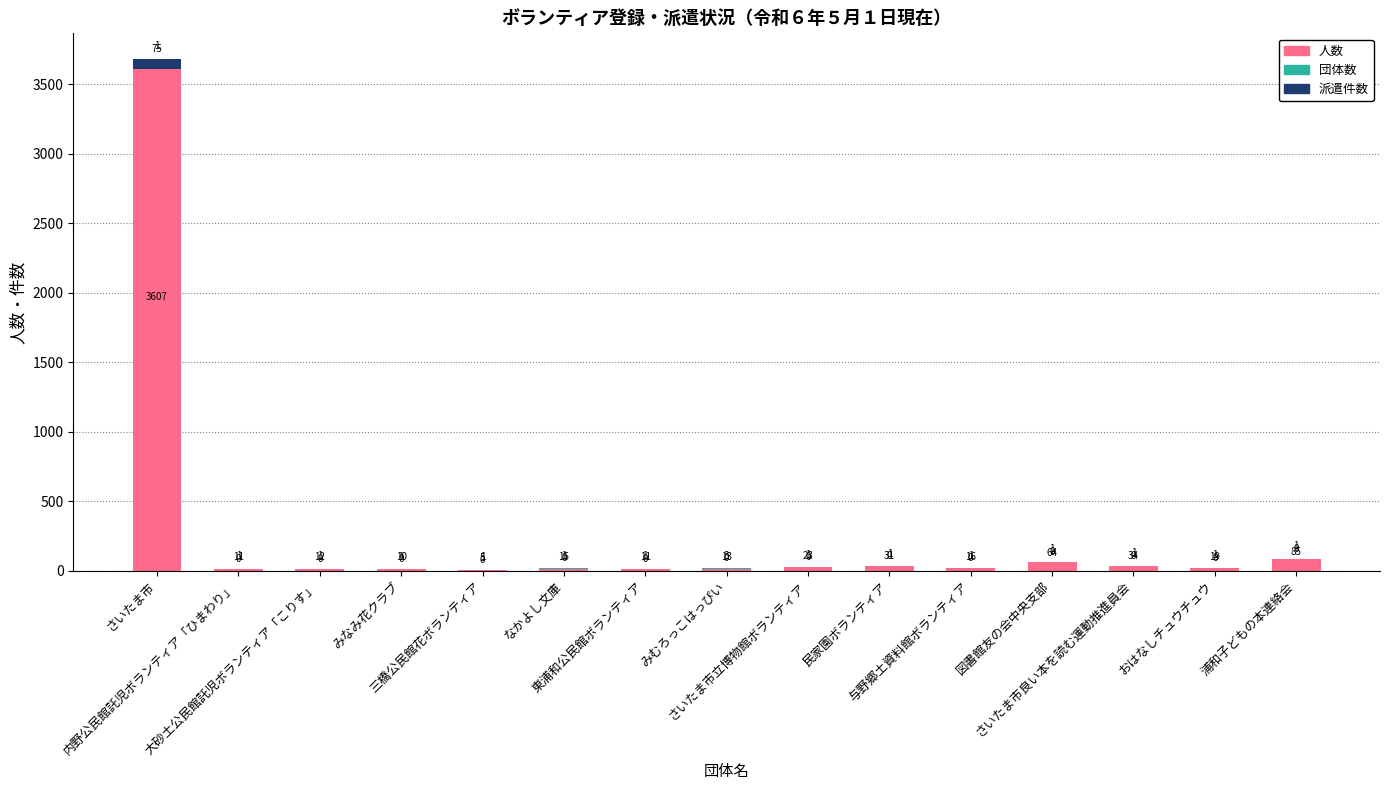

At which category is the sum across all series the highest?

さいたま市